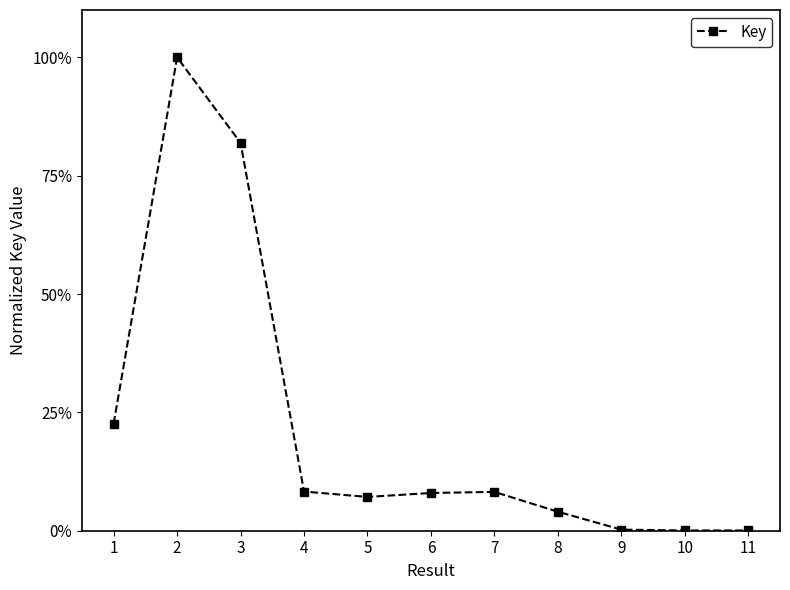

Approximately how many times larger is the value at 2 compared to 3?

1.2